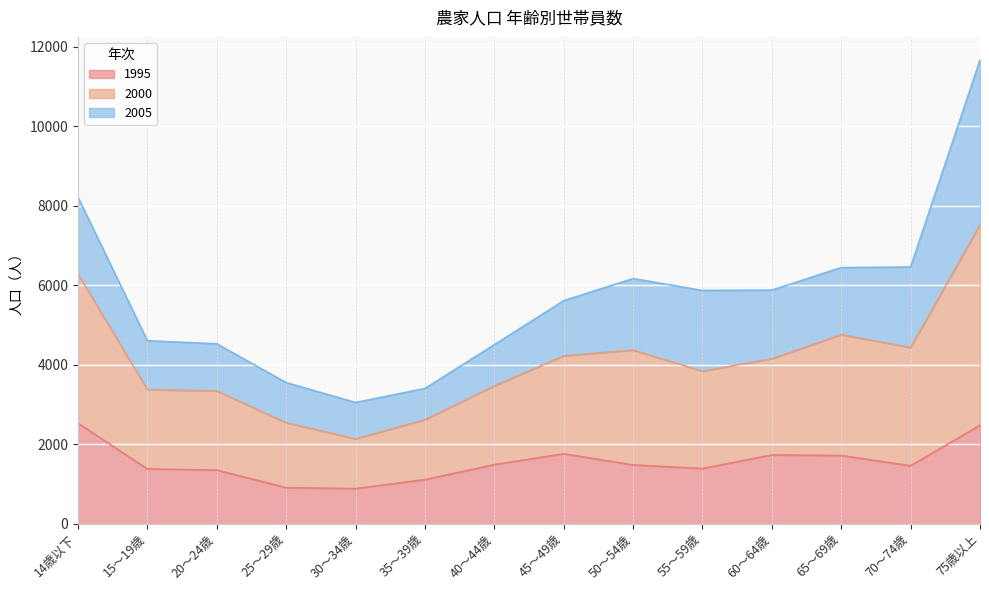

What are all the series names shown in the legend?

1995, 2000, 2005